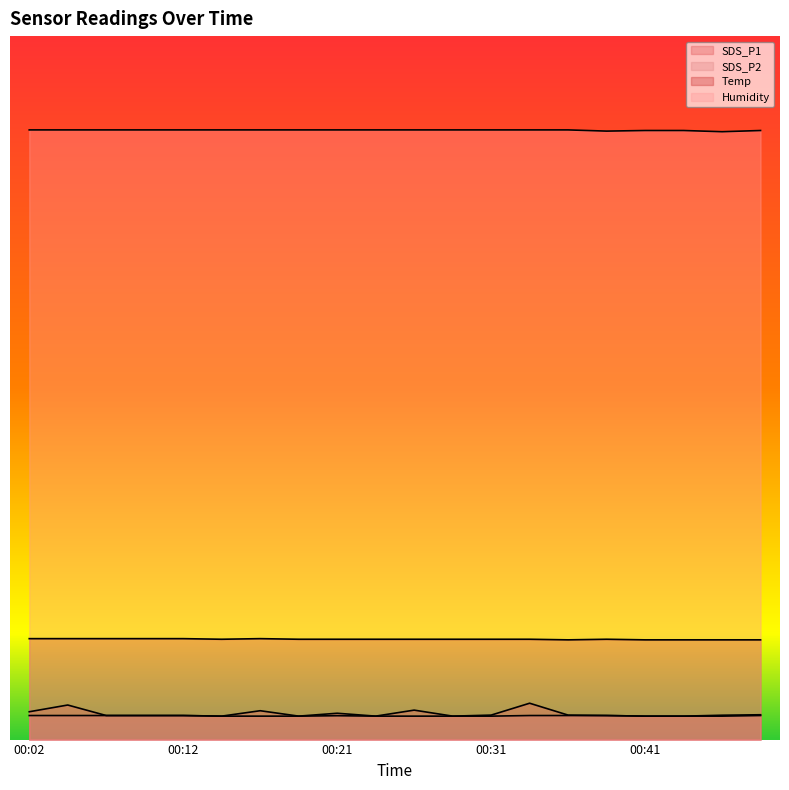

What is the highest value of the Temp series?

0.4